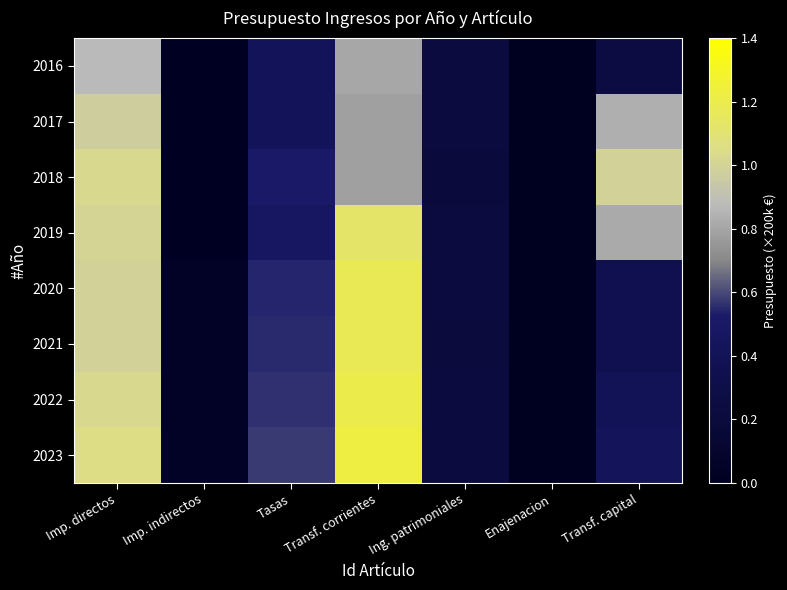

How many categories are shown in the chart?

7